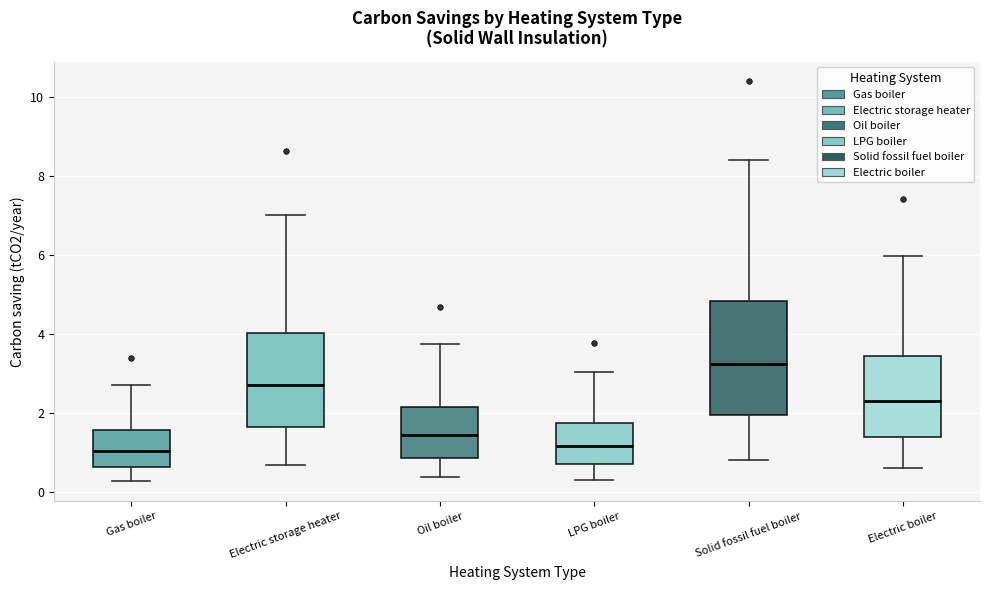

Reading left to right, transcribe this box plot: for each box, give where its median line is, the range the box spans, and where its two whiskers end, as read against the y-axis. The values are not printed on the chart, so give them approximately, as read against the axis.

Gas boiler: median 1.0, box 0.6 to 1.6, whiskers 0.2 to 2.8
Electric storage heater: median 2.8, box 1.6 to 4.0, whiskers 0.6 to 7.0
Oil boiler: median 1.4, box 0.8 to 2.2, whiskers 0.4 to 3.8
LPG boiler: median 1.2, box 0.6 to 1.8, whiskers 0.4 to 3.0
Solid fossil fuel boiler: median 3.2, box 2.0 to 4.8, whiskers 0.8 to 8.4
Electric boiler: median 2.4, box 1.4 to 3.4, whiskers 0.6 to 6.0